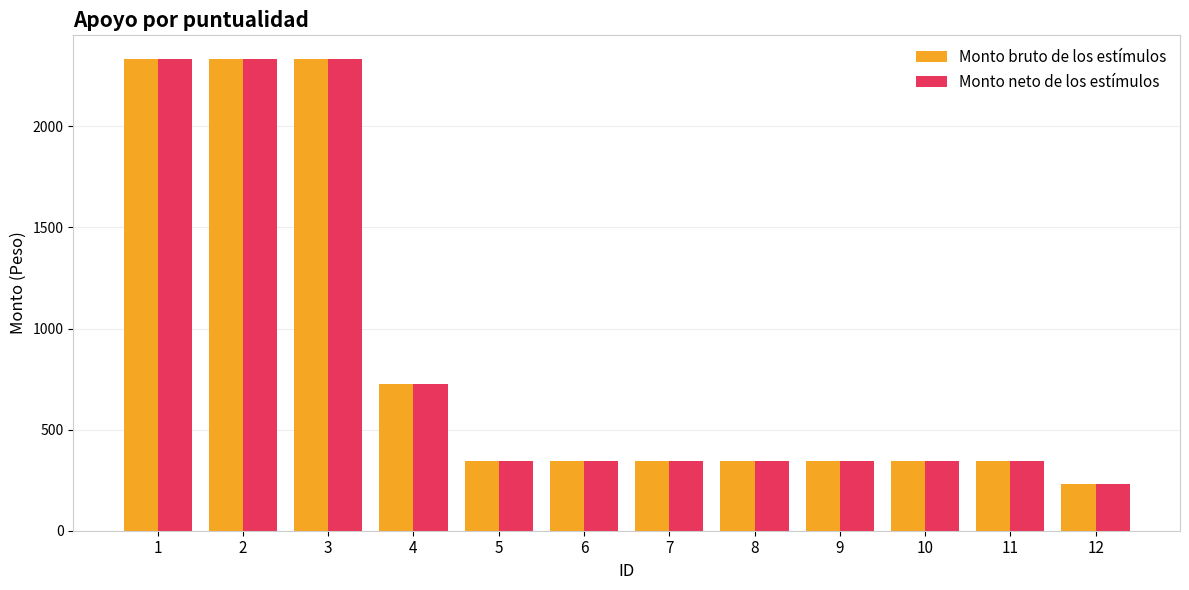

At which label does Monto neto de los estímulos reach its minimum?

12